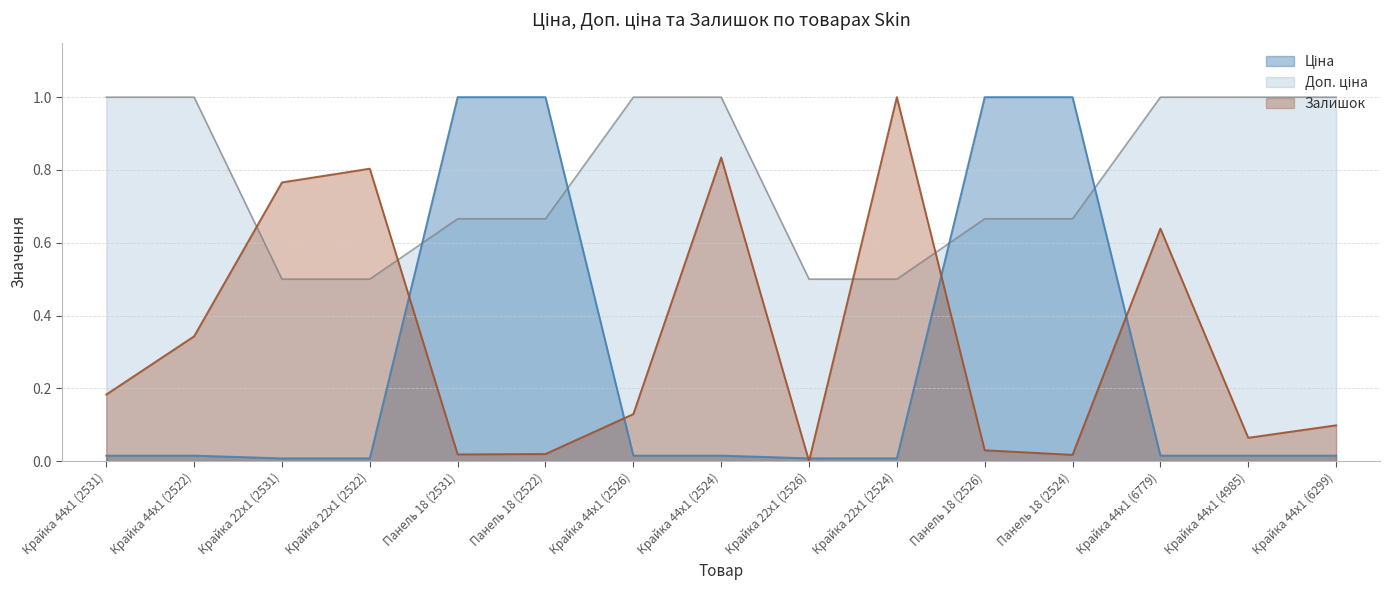

The Доп. ціна series shows 1.1 at Панель 18 (2531). True or false?

False